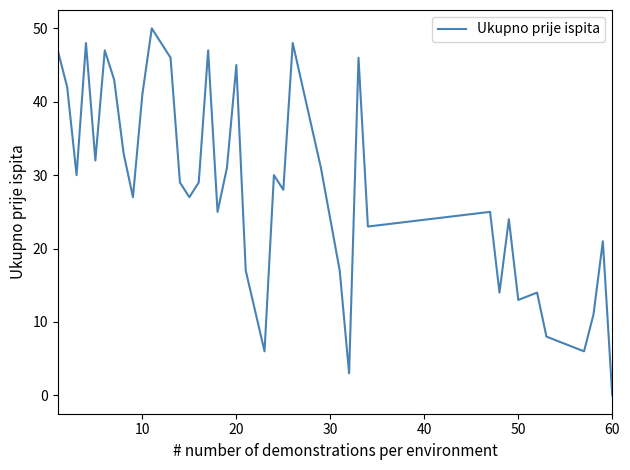

What is the difference between the maximum and minimum values?

50